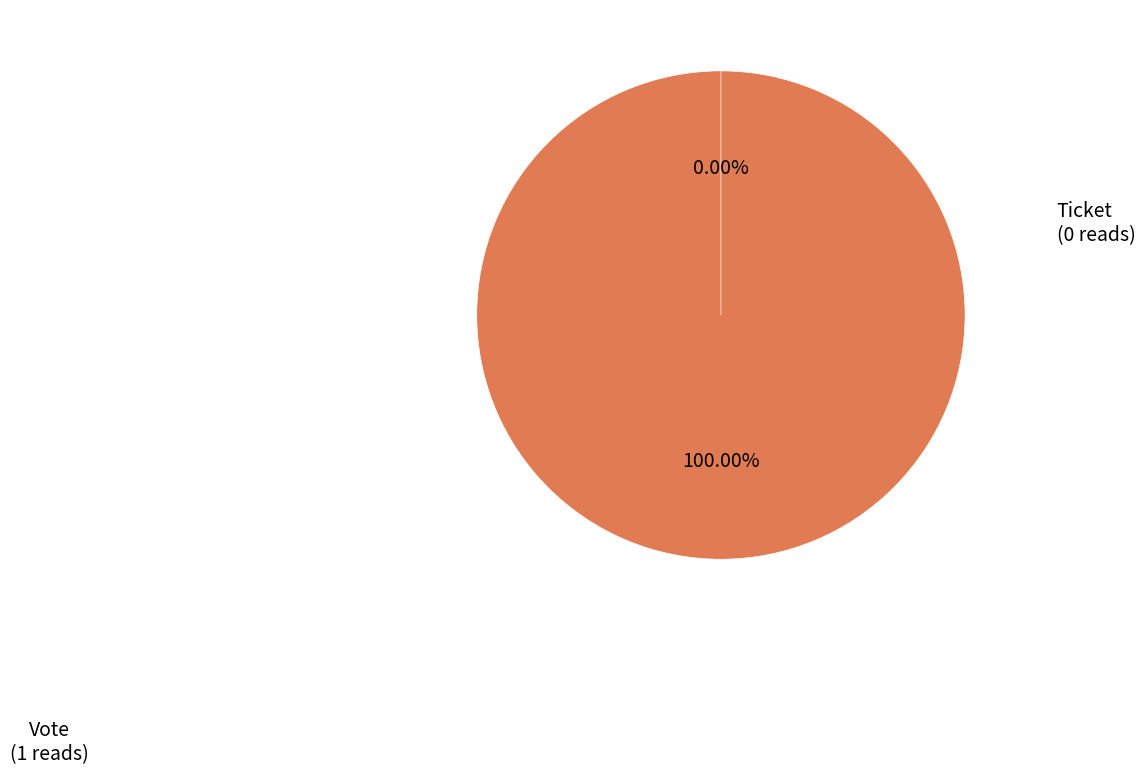

Between Ticket and Vote, which is larger?

Vote